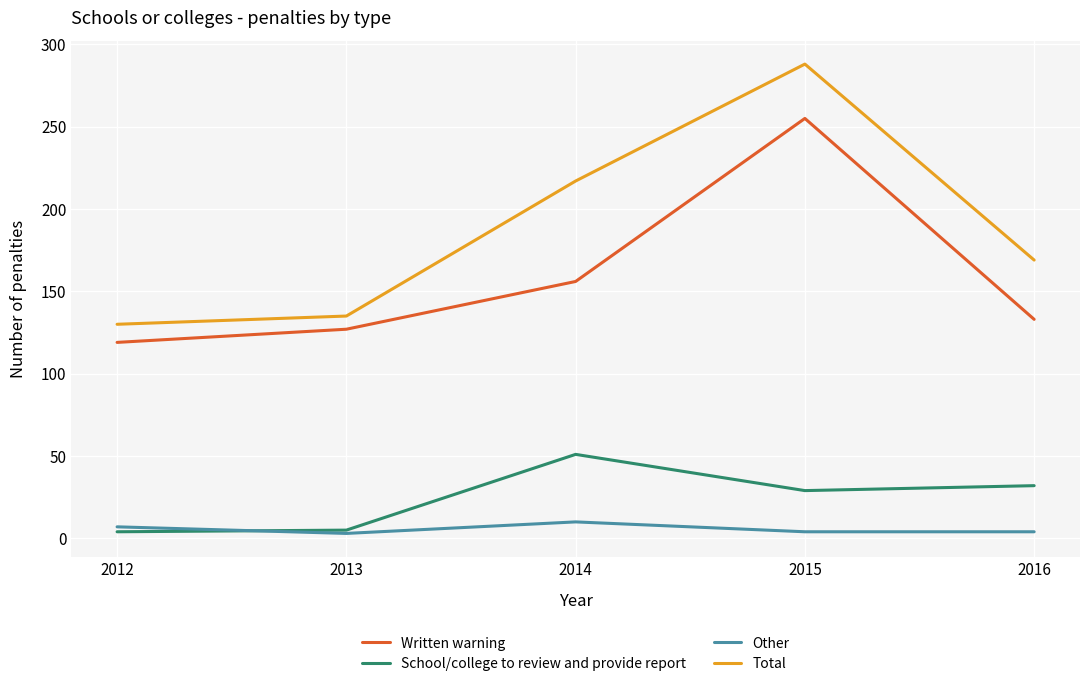

True or false: School/college to review and provide report has a value of 32 at 2016.

True